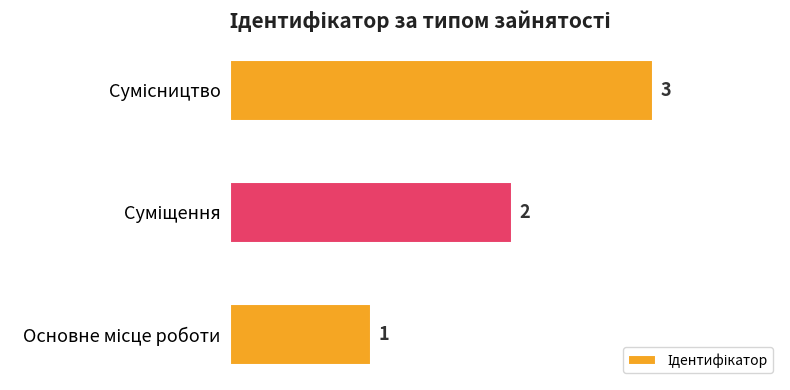

Count the values in the range 1 to 3.

3